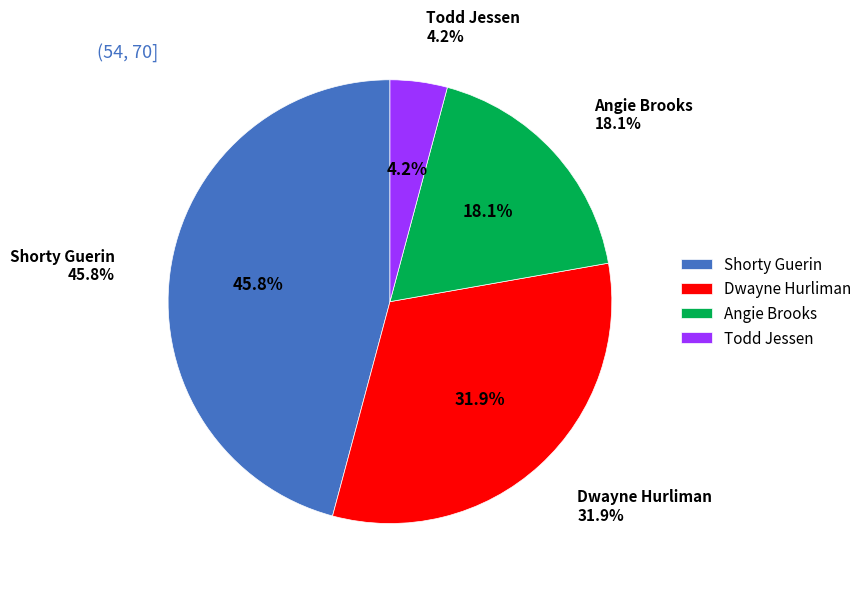

To the nearest percent, what percentage of the pie is Dwayne Hurliman?

32%